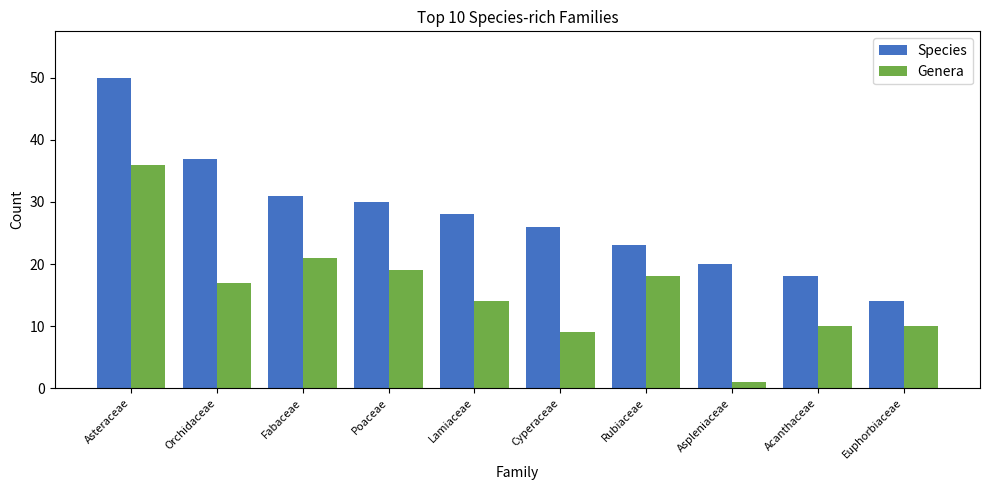

Which category has the lowest value in the Genera series?

Aspleniaceae